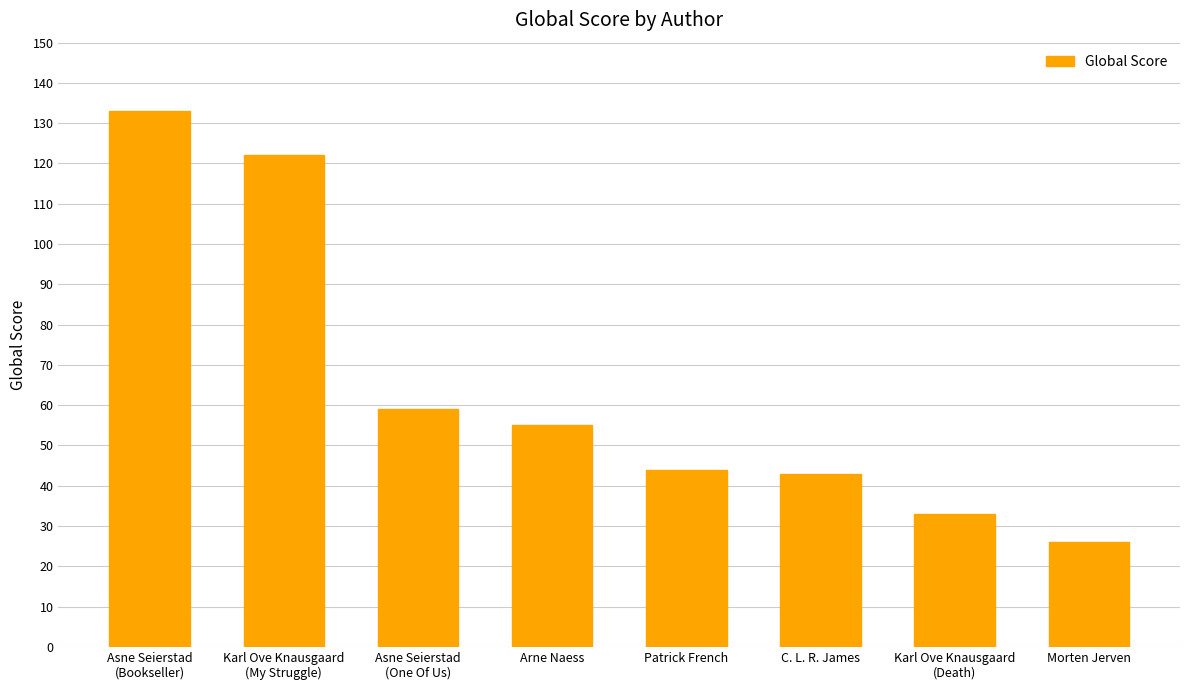

At which category does the chart reach its peak across all series?

Asne Seierstad
(Bookseller)